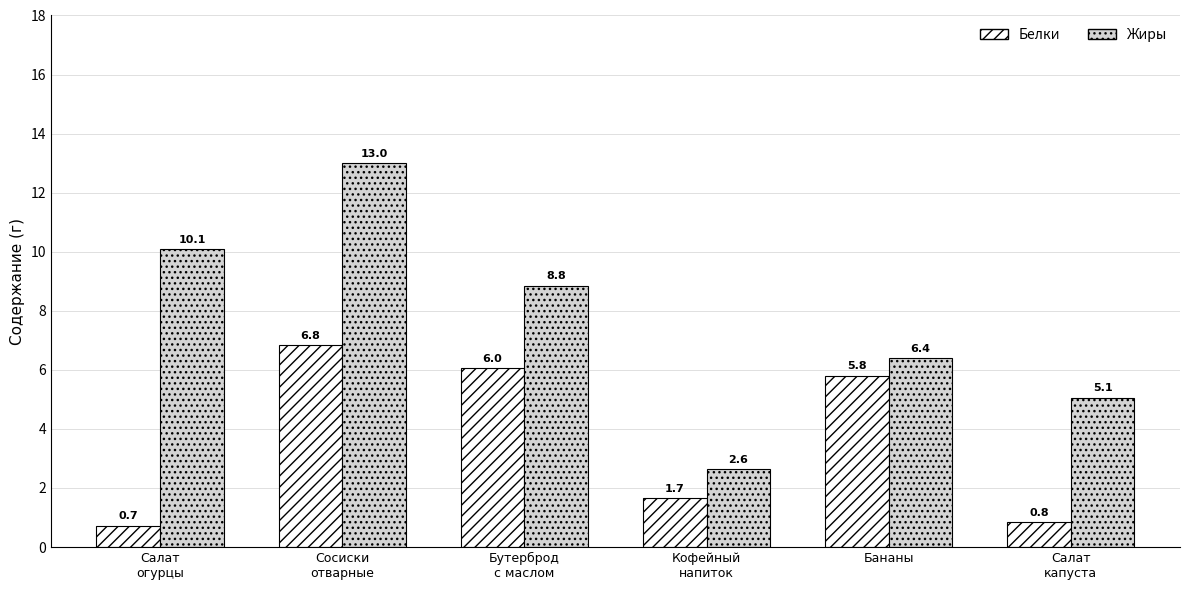

True or false: Белки has a value of 3.6 at Бананы.

False